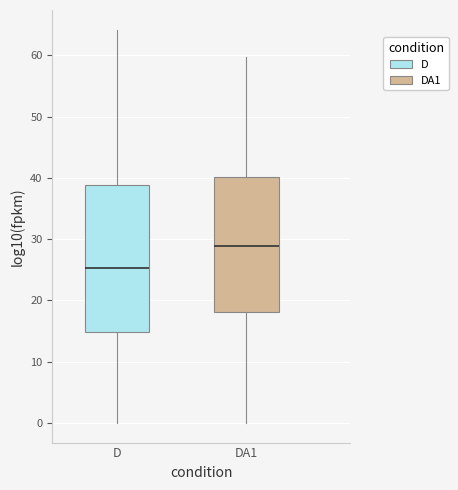

Reading left to right, read every box against the y-axis: the position of its median line, the range the box covers, and the ends of its whiskers. The values are not printed on the chart, so give them approximately, as read against the axis.

D: median 25, box 15 to 39, whiskers 0 to 64
DA1: median 29, box 18 to 40, whiskers 0 to 60